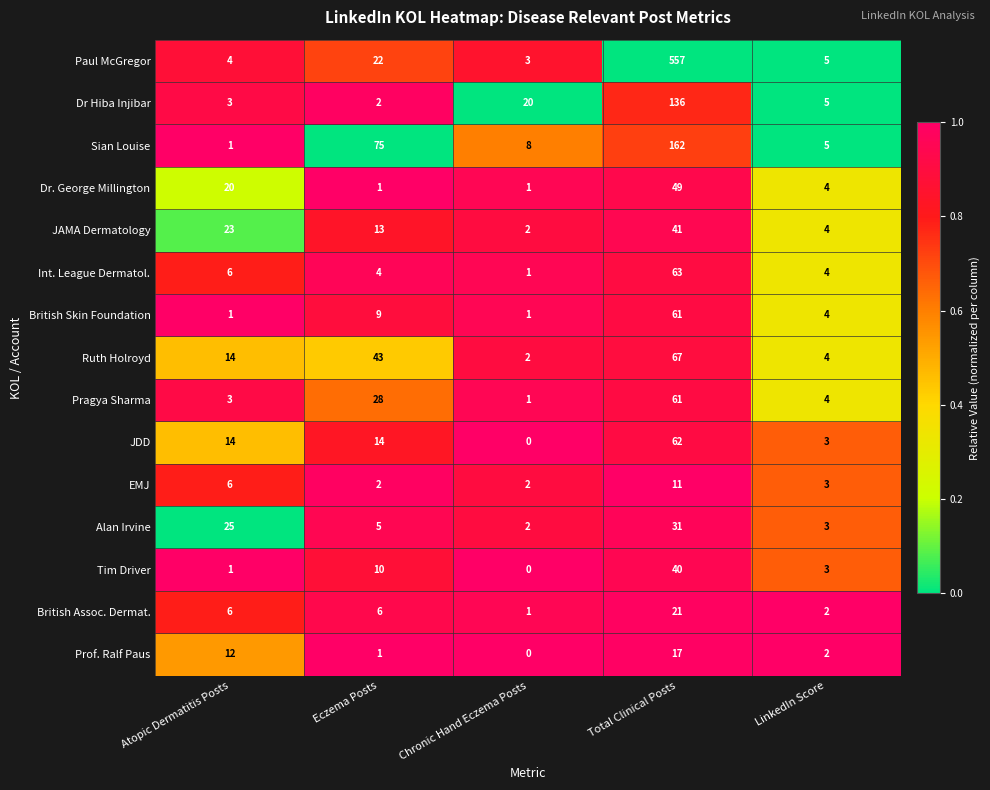

How many series are shown in this chart?

15